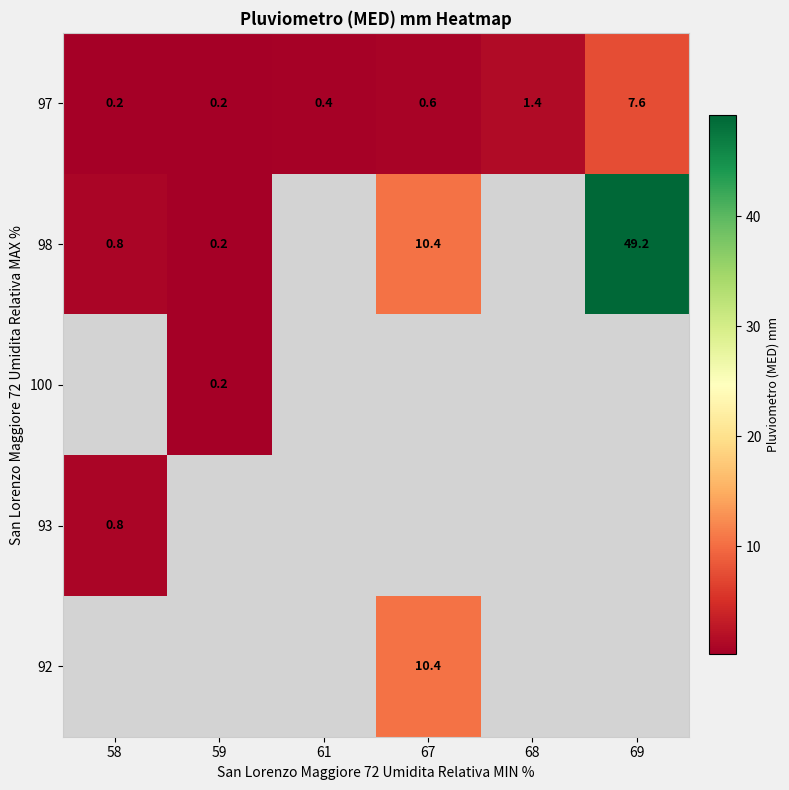

What value does the 97 series have at 68?

1.4